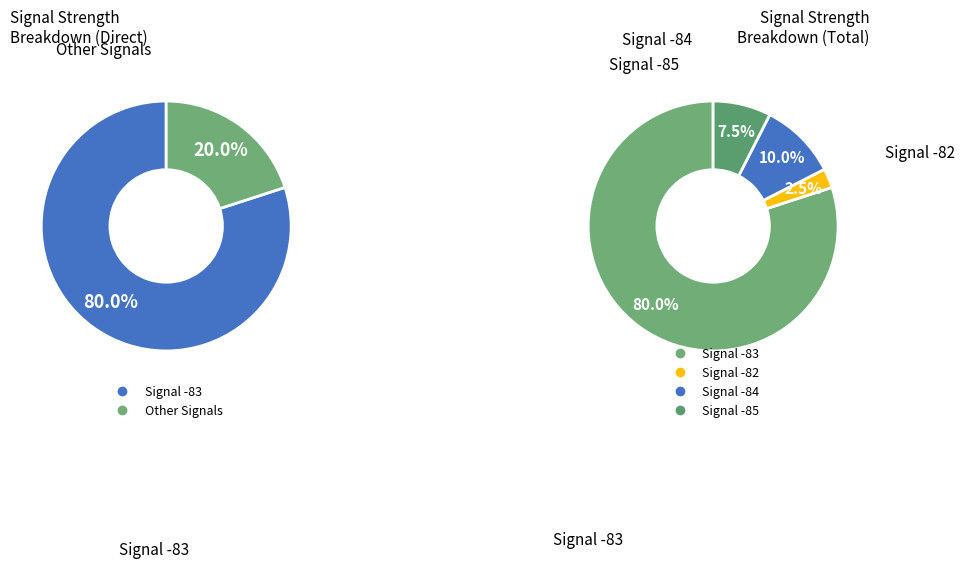

Combined, do 31 and 20 account for over 50%?

No